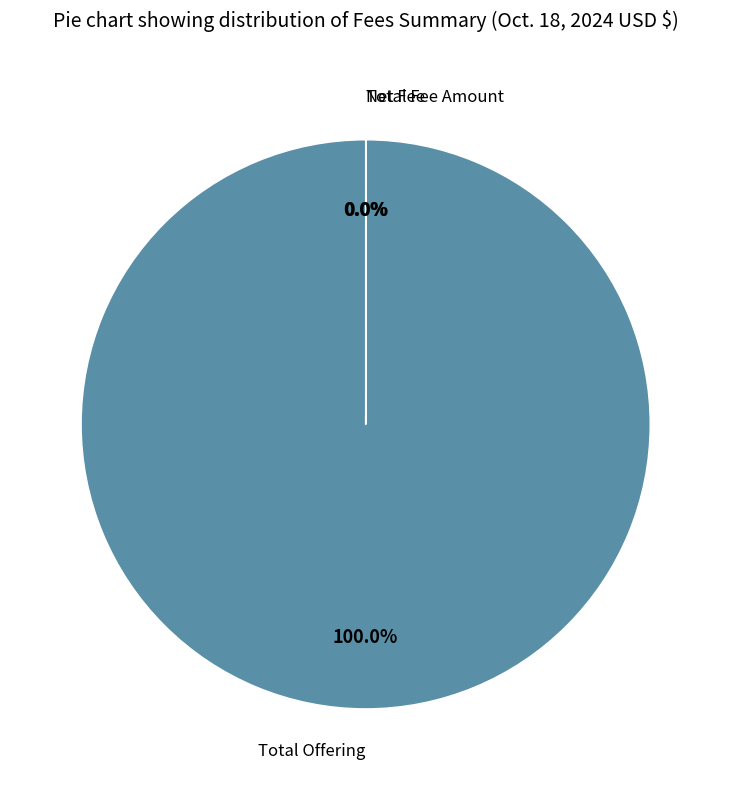

Is there any slice that represents more than half of the pie?

Yes